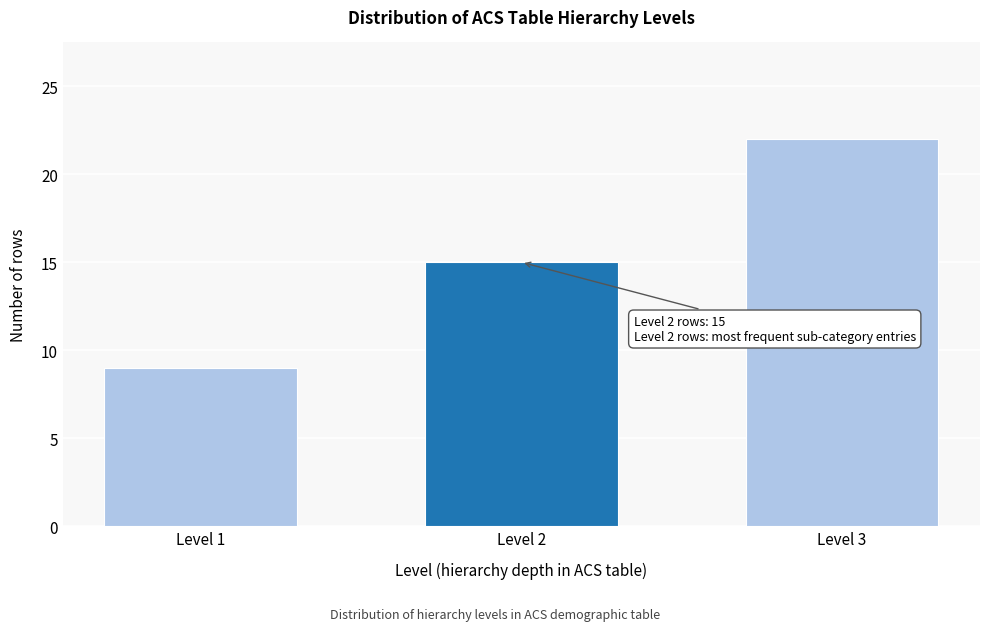

Reading left to right, transcribe all the data shown in this chart.

9	15	22